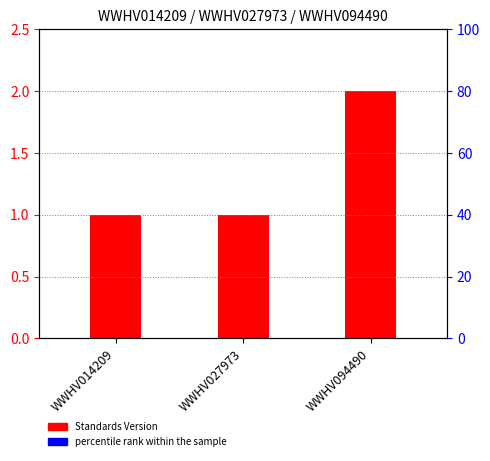

How many data points are above 1?

1